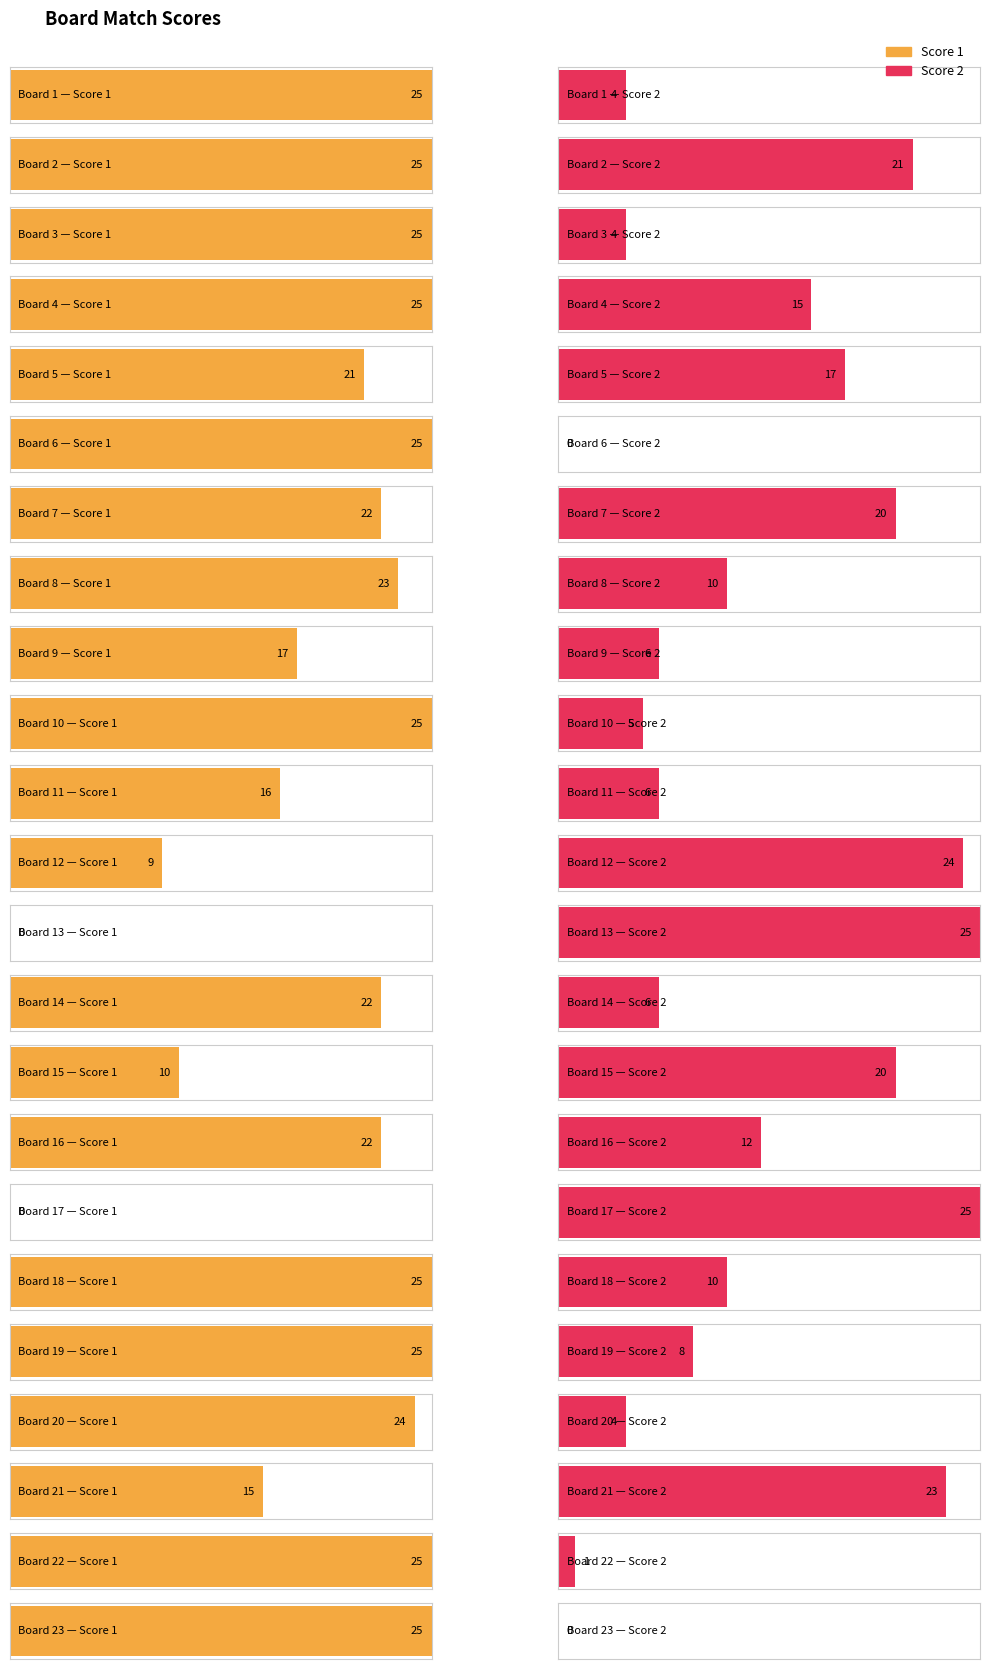

What is the spread (max minus min) of values at 21?

8